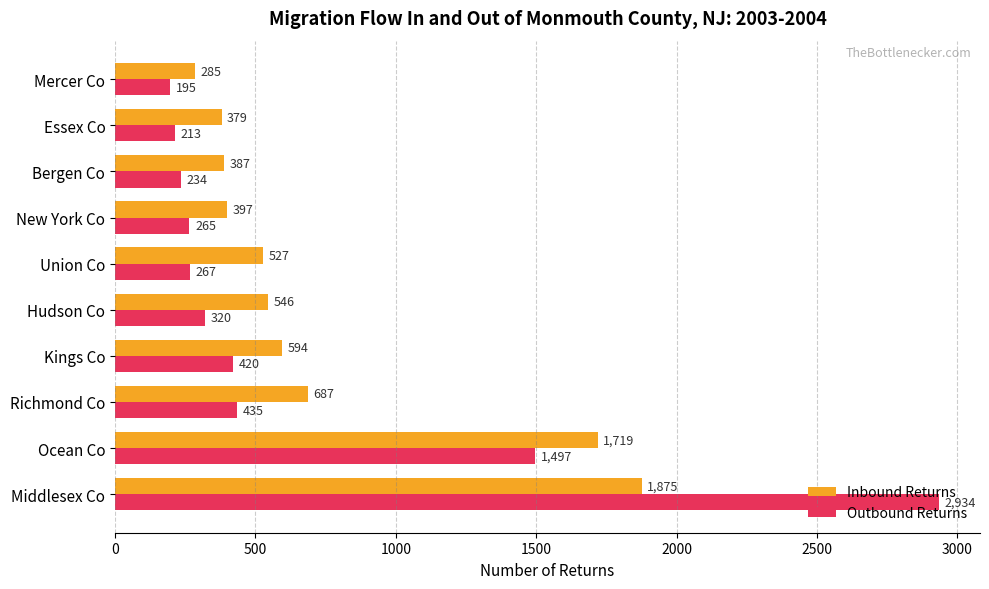

Count the number of data series in this chart.

2